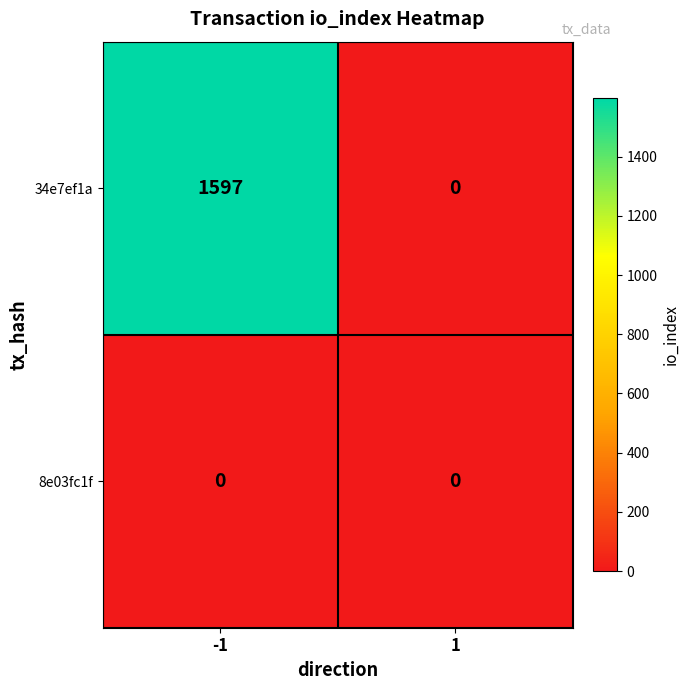

Rank the series at -1 from highest to lowest value.

34e7ef1a, 8e03fc1f